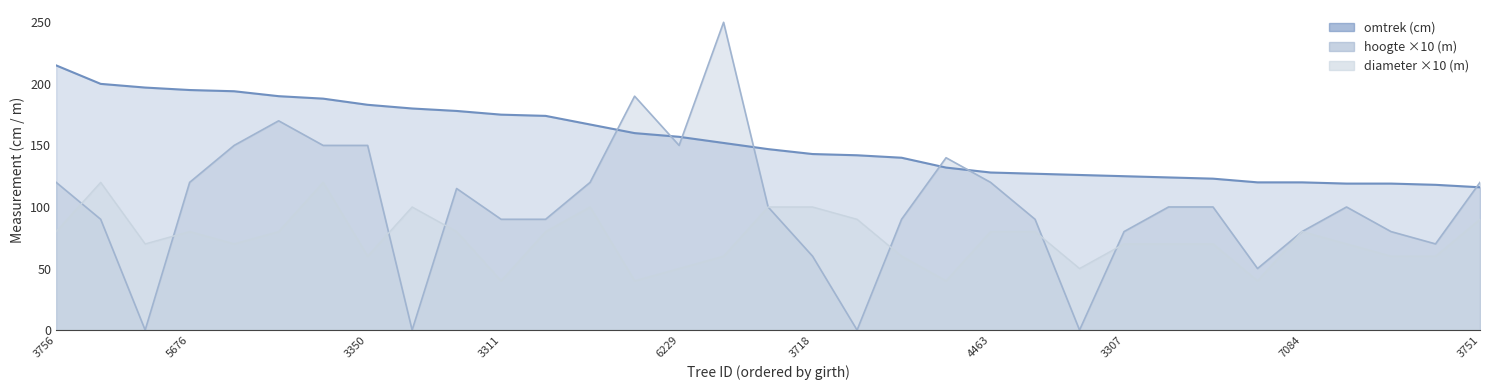

What is the label of the 32nd point from the right?

4008